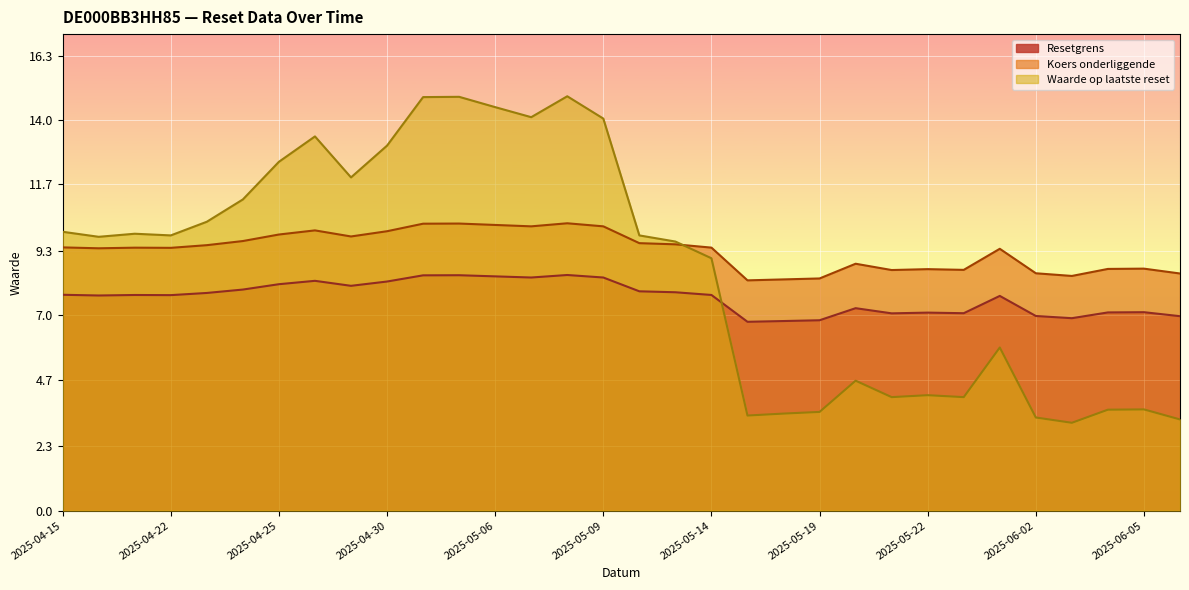

Which category has the highest value in the Koers onderliggende series?

2025-05-08